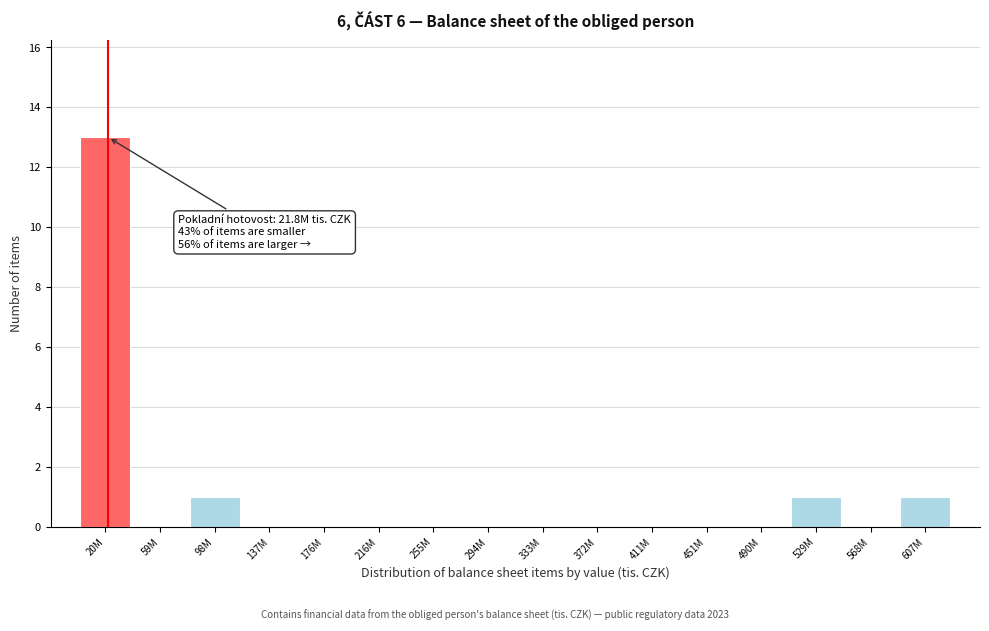

Reading left to right, list all the values displayed in this chart.

20M=13	59M=0	98M=1	137M=0	176M=0	216M=0	255M=0	294M=0	333M=0	372M=0	411M=0	451M=0	490M=0	529M=1	568M=0	607M=1